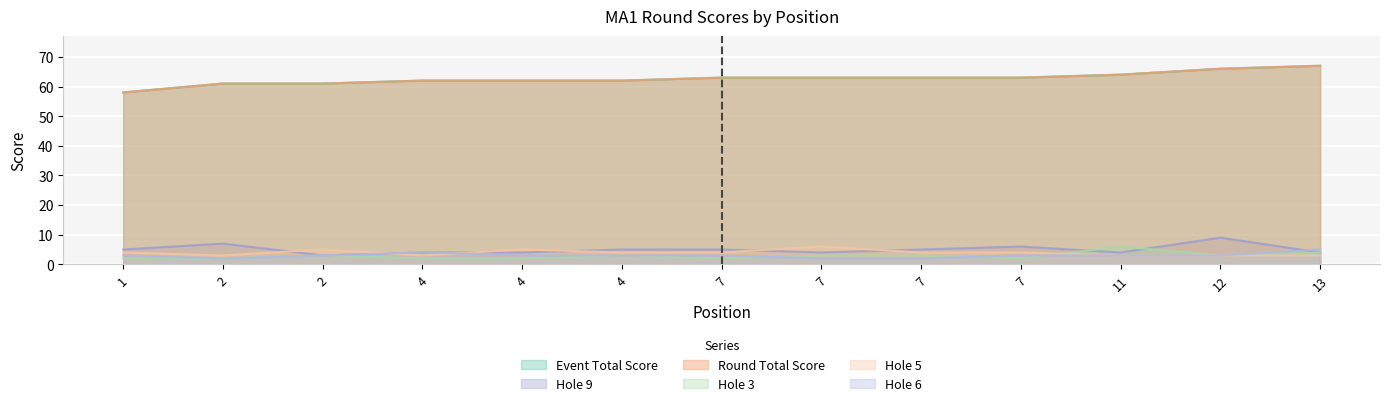

Reading left to right, list all the values displayed in this chart.

event_total_score: 58	61	61	62	62	62	63	63	63	63	64	66	67
round_total_score: 58	61	61	62	62	62	63	63	63	63	64	66	67
hole_9: 5	7	3	4	4	5	5	4	5	6	4	9	4
hole_3: 2	2	3	2	2	3	2	3	3	2	6	3	4
hole_5: 4	3	5	3	5	4	4	6	4	4	3	3	3
hole_6: 3	2	3	4	3	3	3	2	2	3	3	3	5